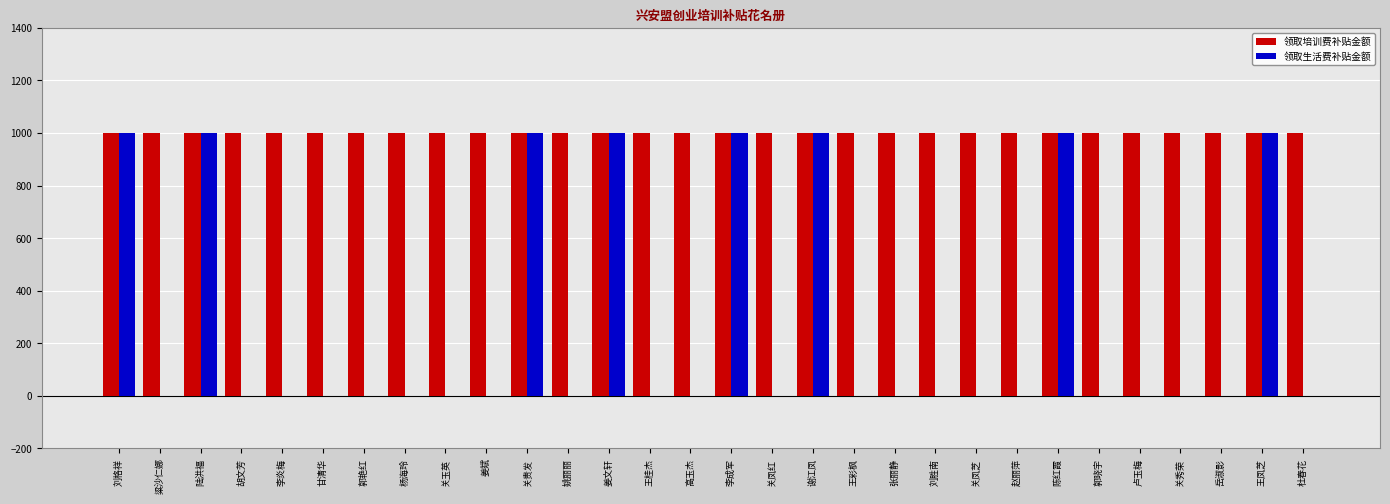

Which series has the largest total across all categories?

领取培训费补贴金额